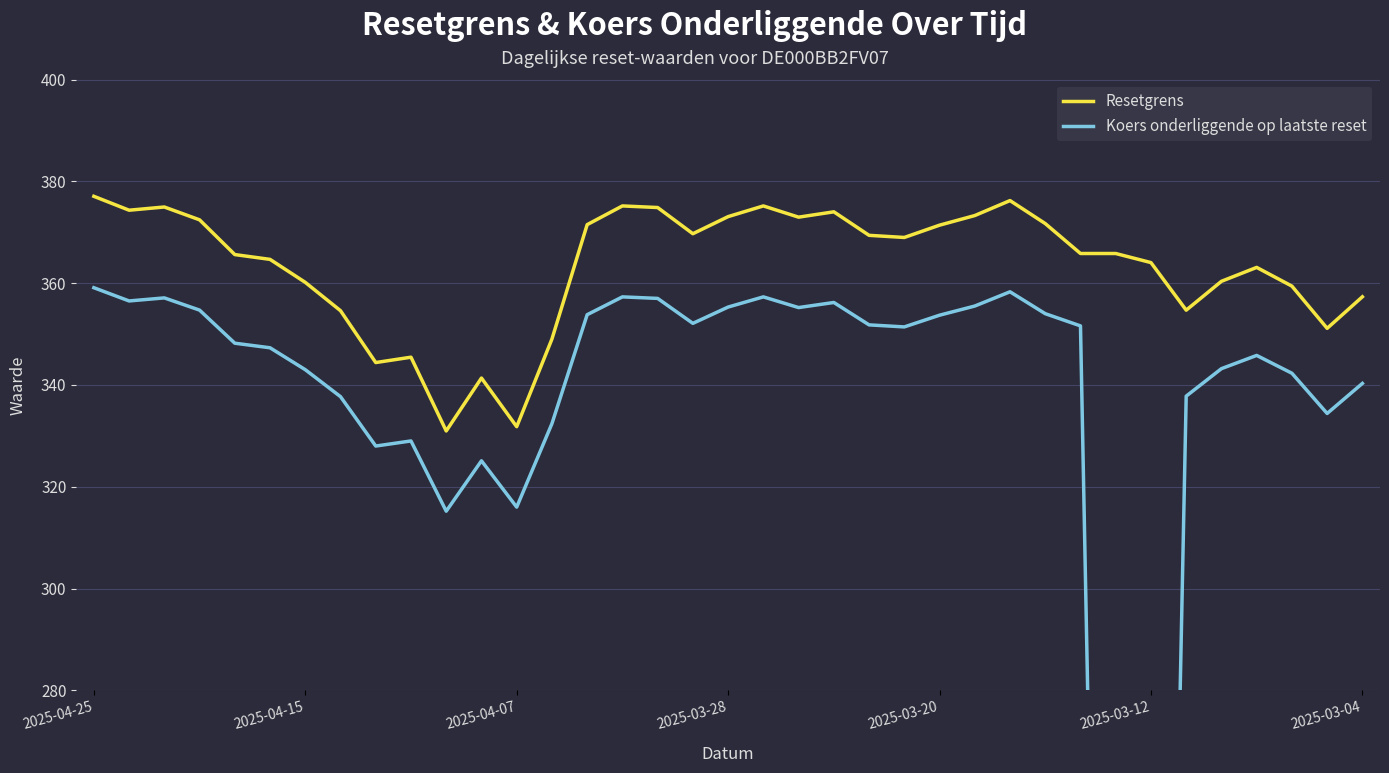

At how many categories does at least one series exceed 100?

37